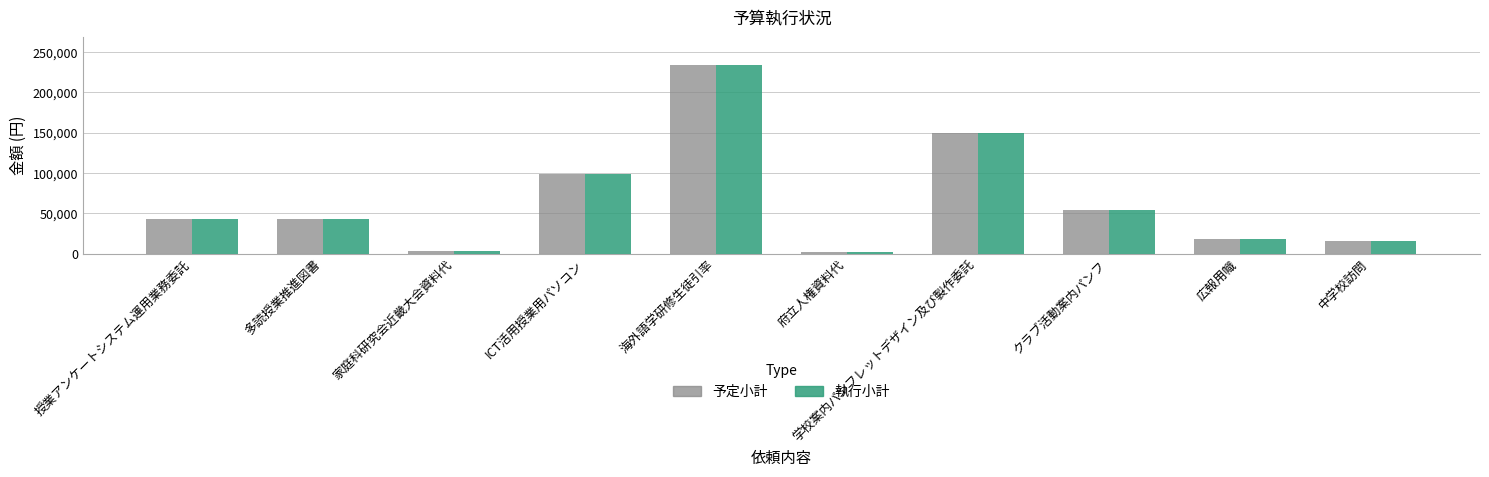

Where is 予定小計 nearest to the value 117975?

ICT活用授業用パソコン